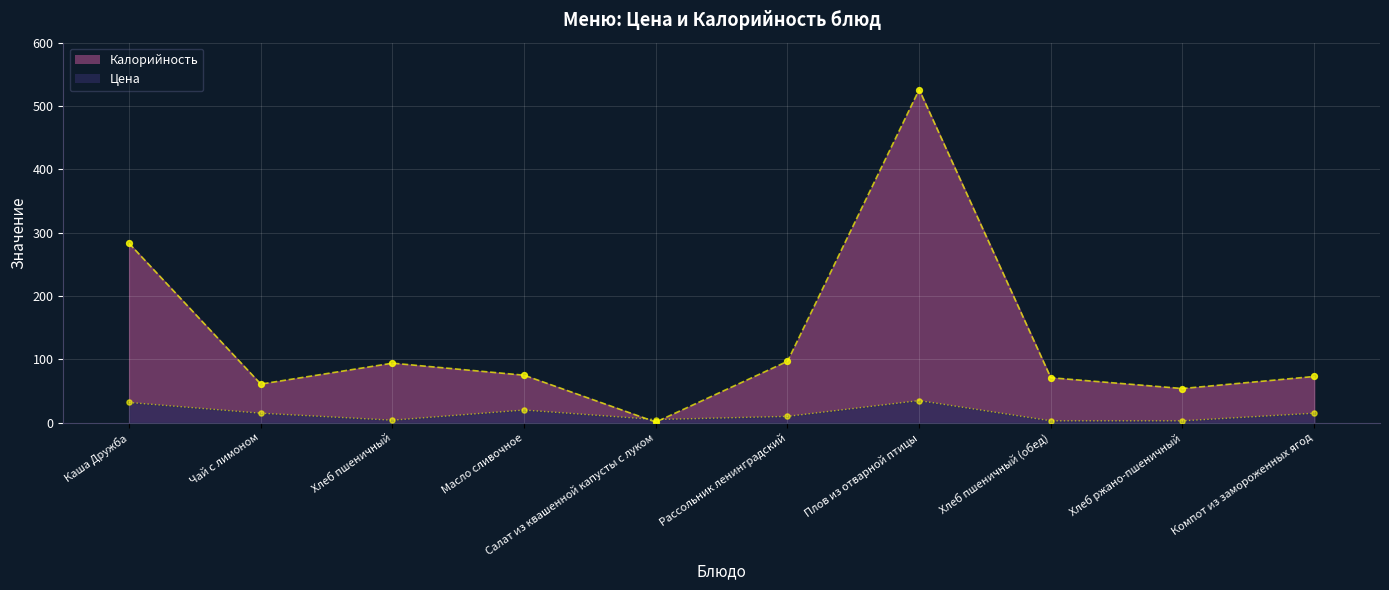

What is the total value across all series at Компот из замороженных ягод?

88.0